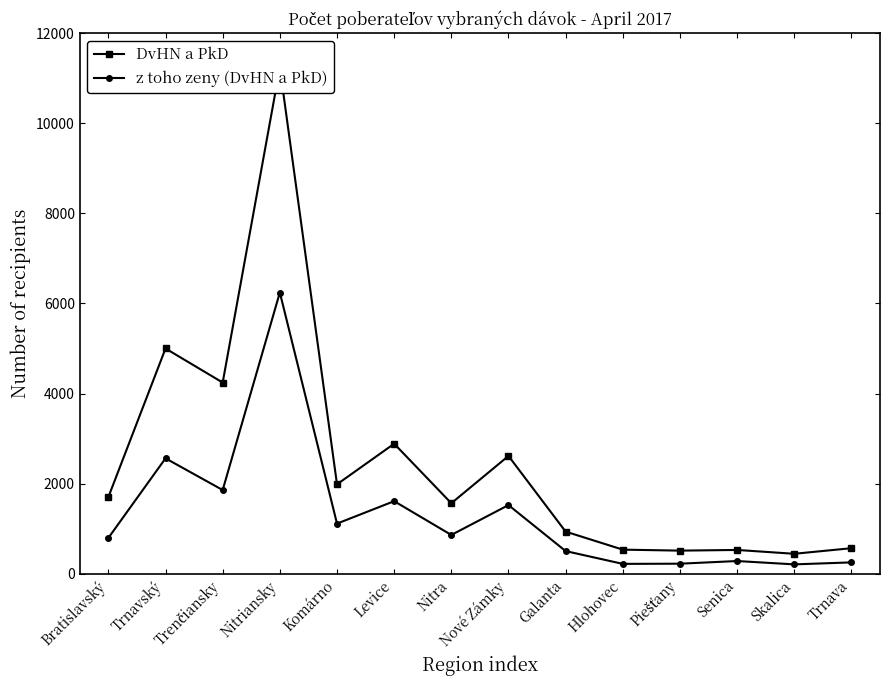

What is the difference between the second highest and minimum values in the DvHN a PkD series?

4557